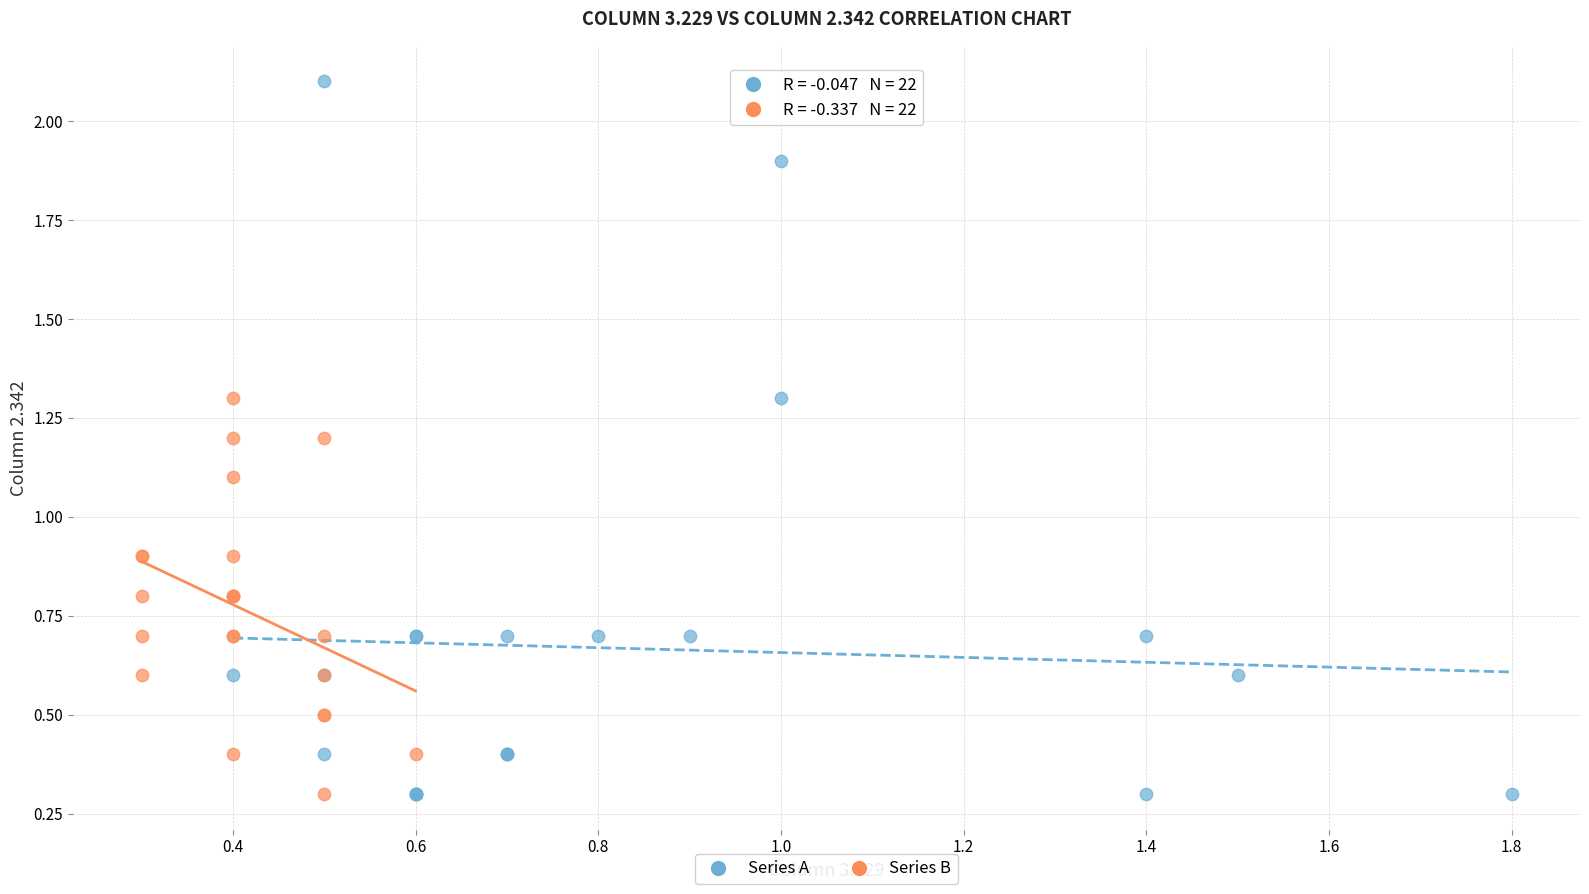

Which series has the widest spread of Y values?

Series A